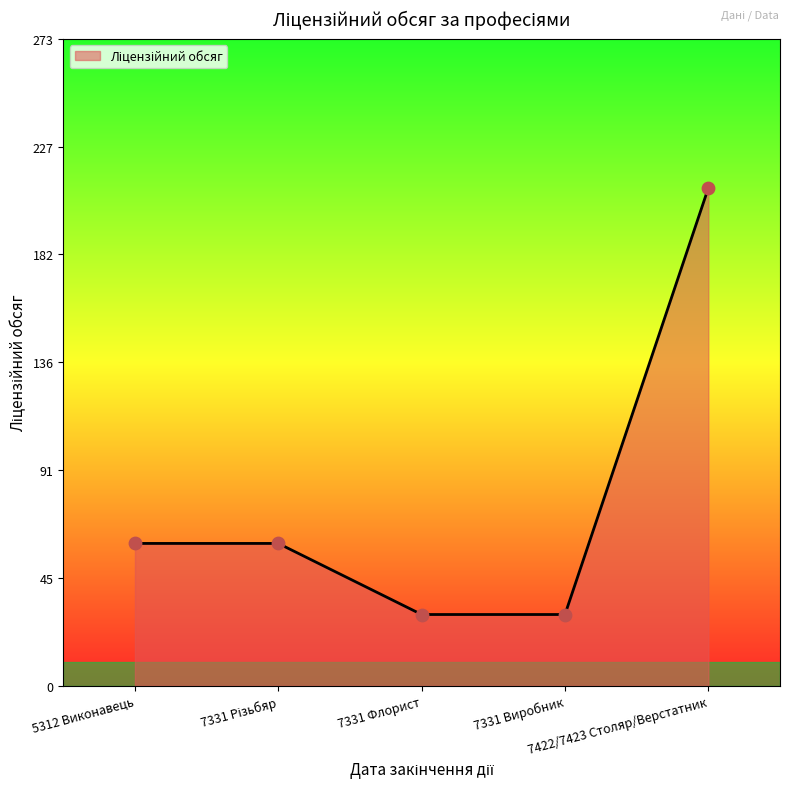

Between 7422/7423 Столяр/Верстатник and 7331 Флорист, which is larger?

7422/7423 Столяр/Верстатник